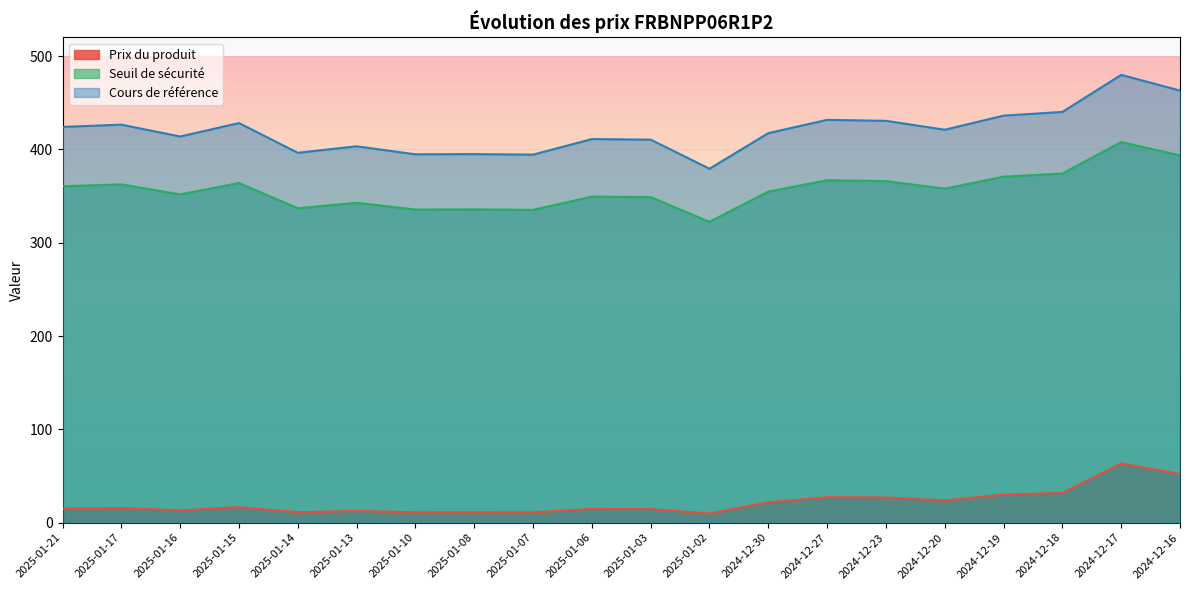

At which category does Cours de référence reach its first local valley?

2025-01-16